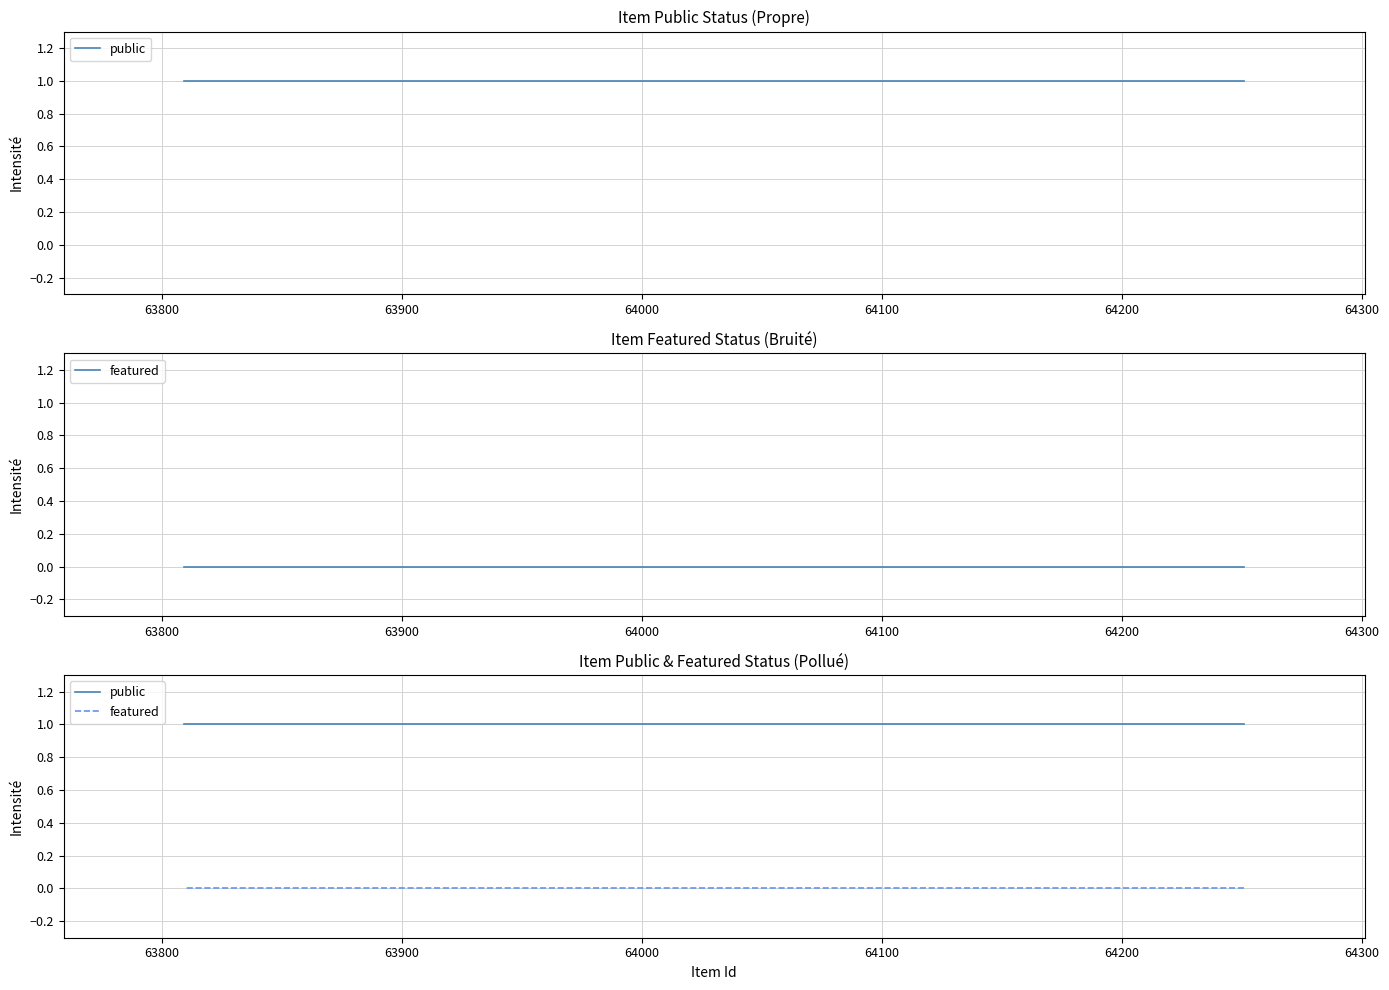

Which series changed the most between 63800 and 63900?

public